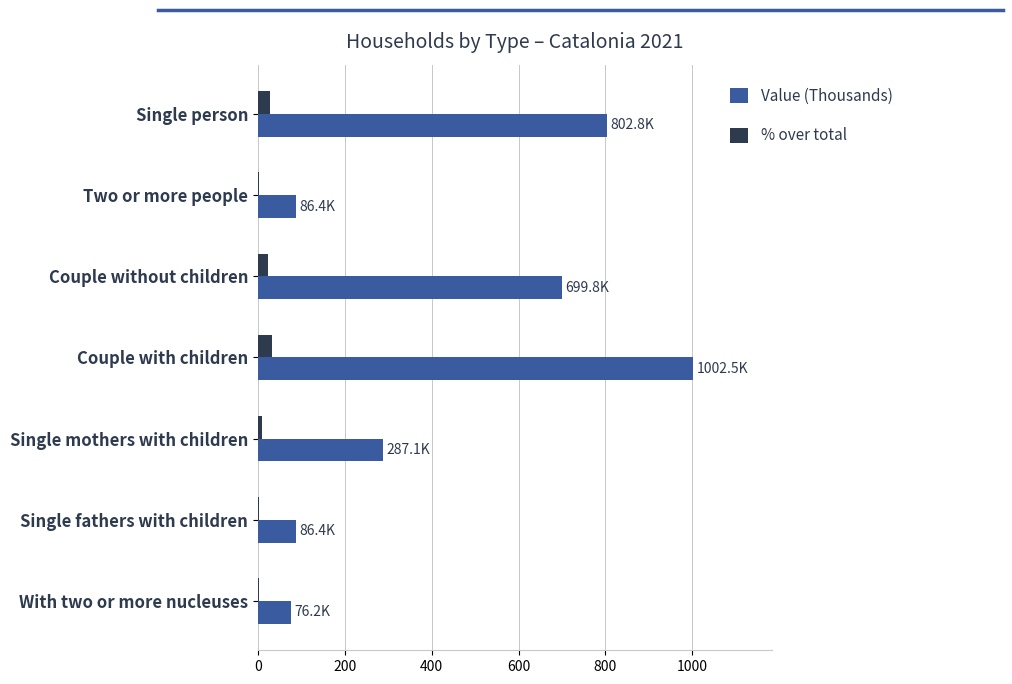

What is the maximum value shown in the chart?

1002.5